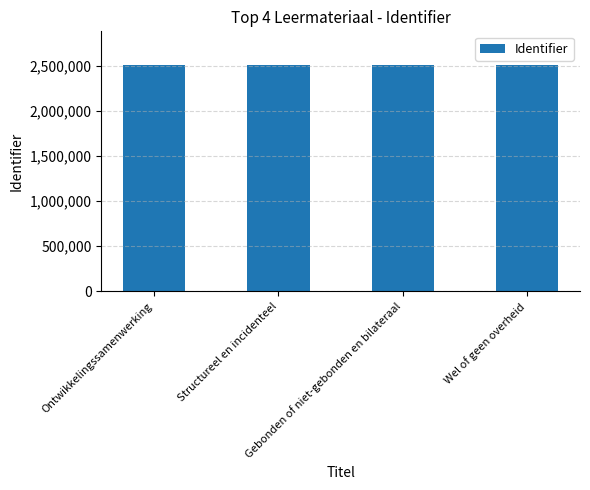

What is the sum of the values at Ontwikkelingssamenwerking and Gebonden of niet-gebonden en bilateraal?

5022153